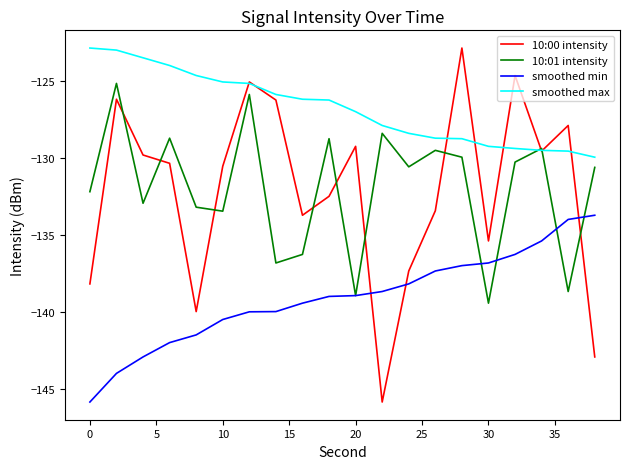

True or false: smoothed min and smoothed max intersect in this chart.

False